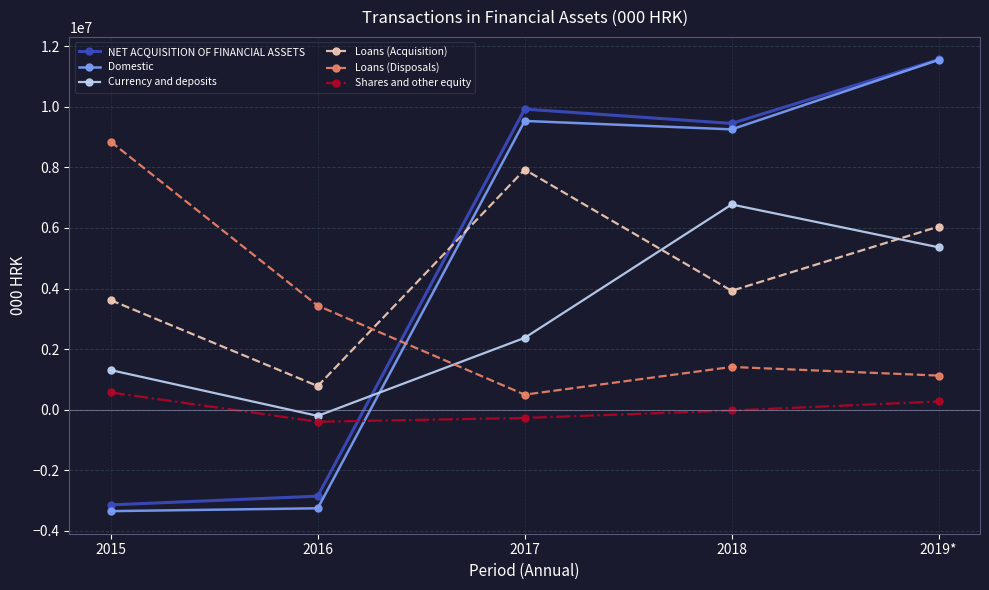

Where is the first local minimum for NET ACQUISITION OF FINANCIAL ASSETS?

2018